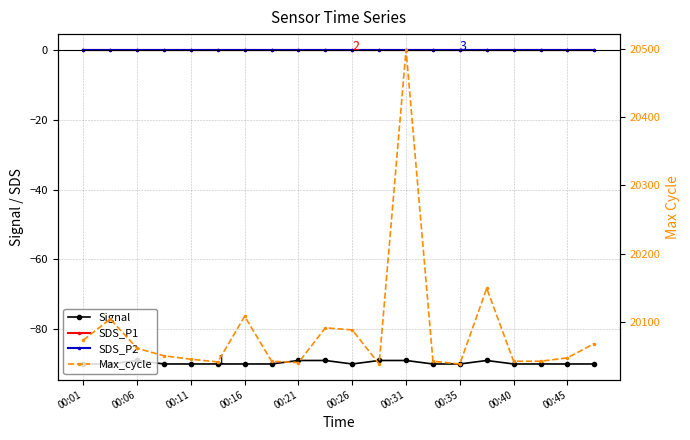

What is the sum of the SDS_P1 values at 00:45 and 00:21?

0.2